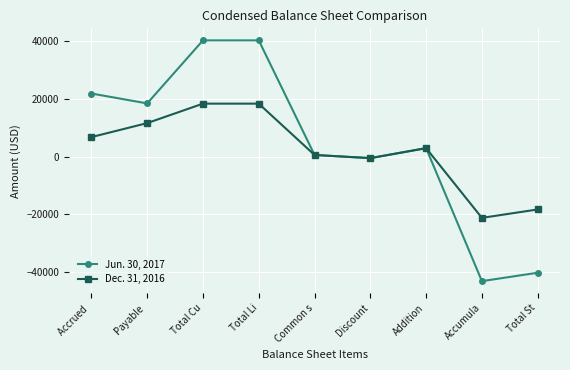

What is the difference between the highest and lowest values at Total St?

21974